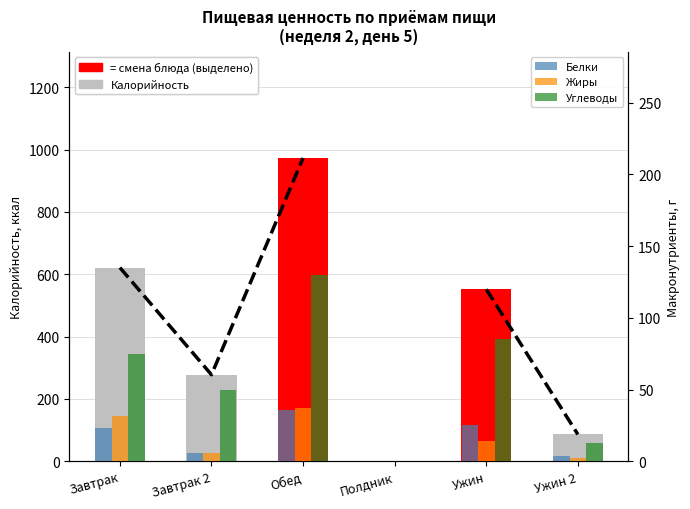

Does the chart contain stacked bars?

No